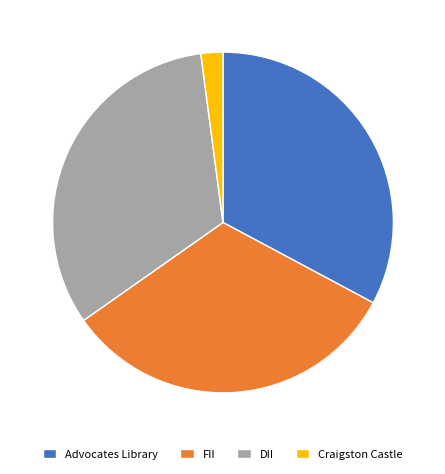

Is there any slice that represents more than half of the pie?

No